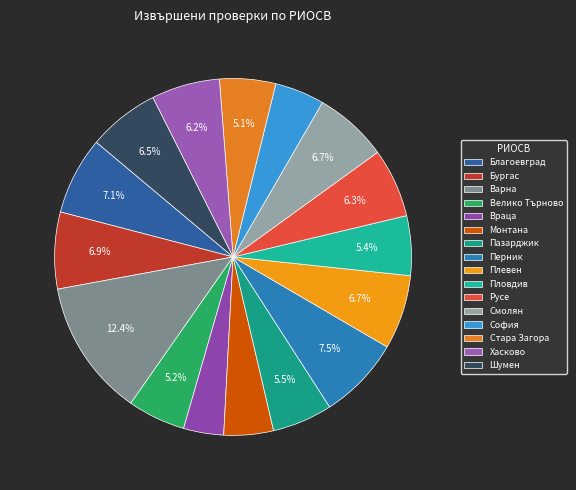

Combined, what portion of the pie is Стара Загора and Бургас?

12.0%